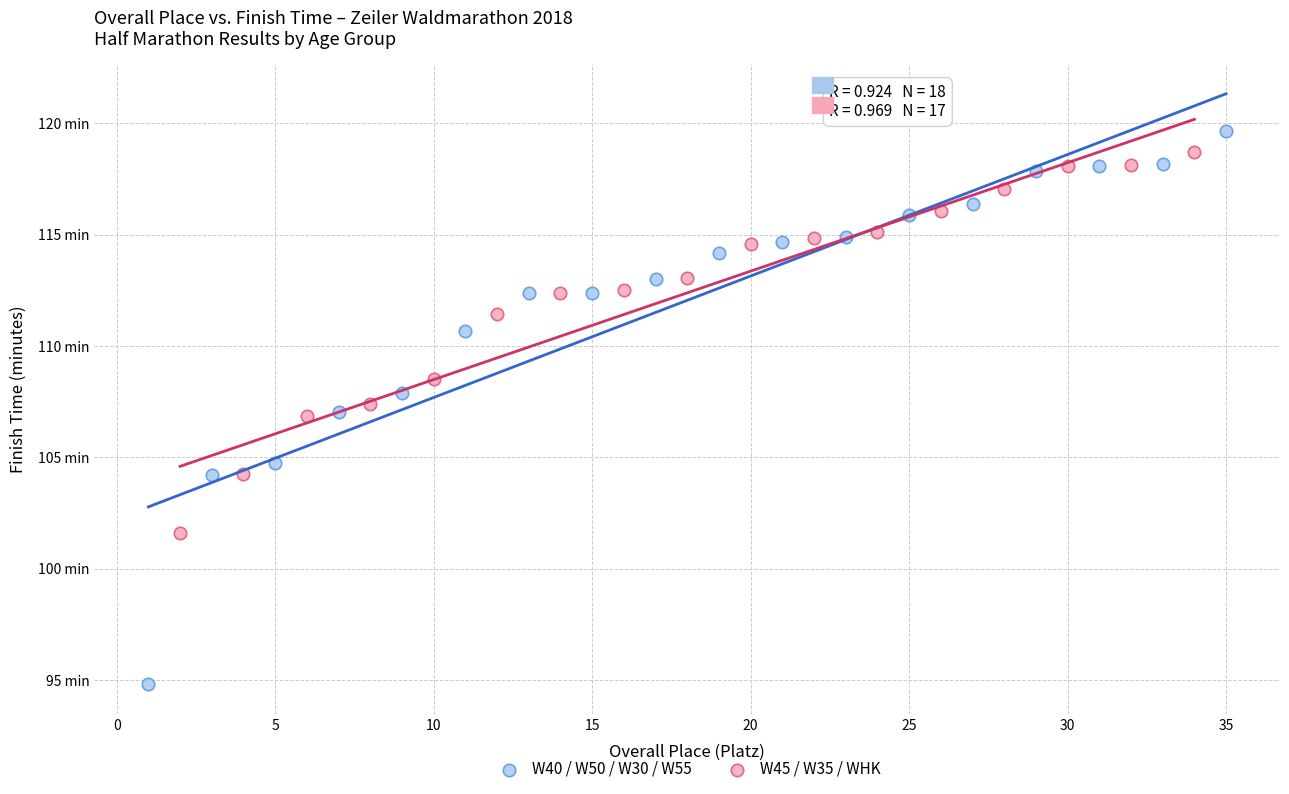

What are all the series names shown in the legend?

W40 / W50 / W30 / W55, W45 / W35 / WHK